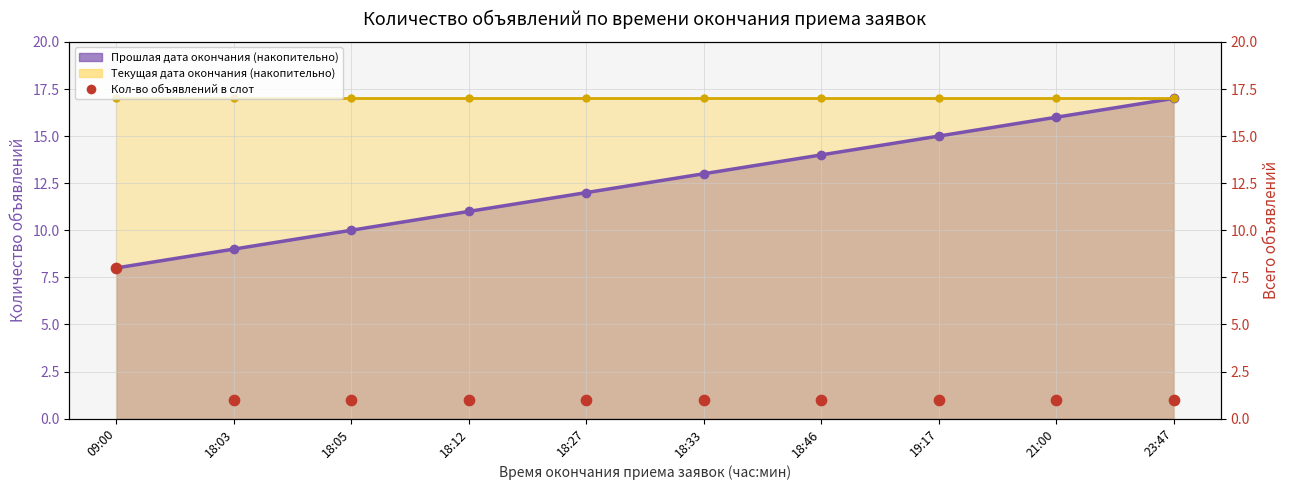

What is the change in value from 09:00 to 18:05?

-7